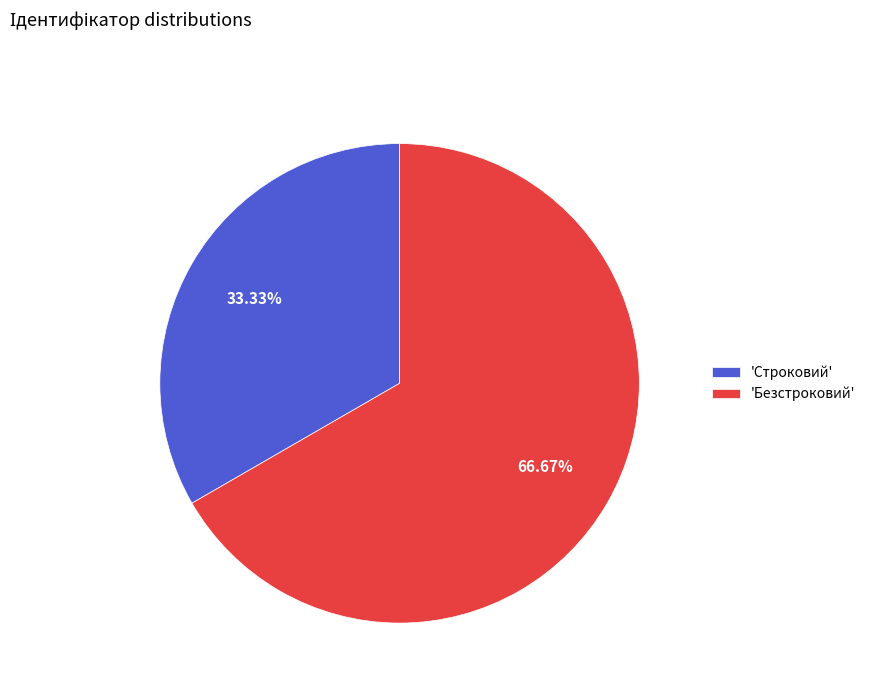

Rank the categories by value from highest to lowest.

'Безстроковий', 'Строковий'